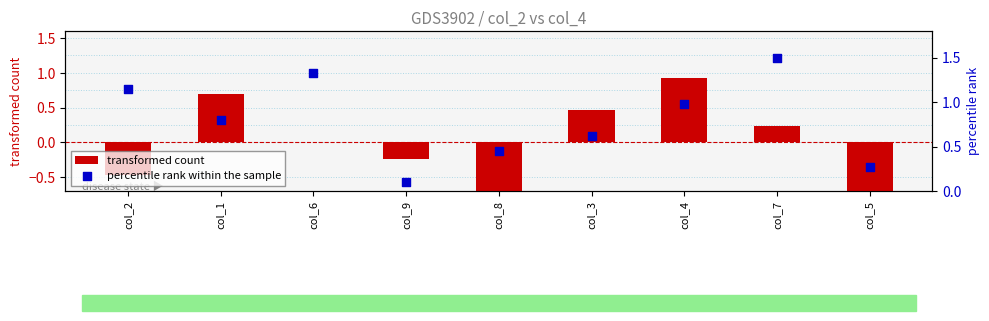

At which category is the sum across all series the highest?

col_4